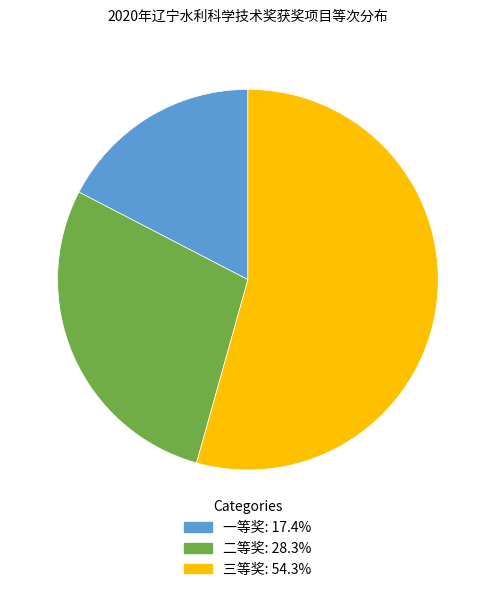

The 二等奖 slice represents 20% of the pie. True or false?

False